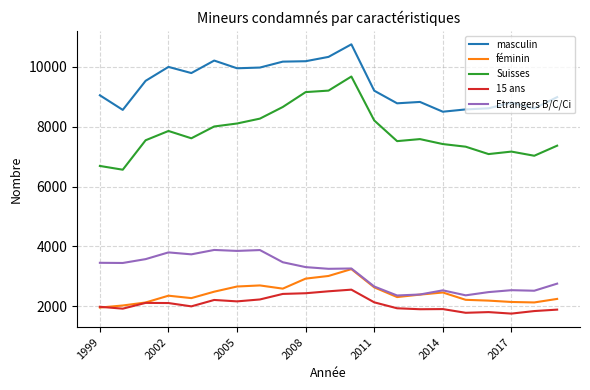

What is the difference between the maximum and minimum values in the 15 ans series?

801